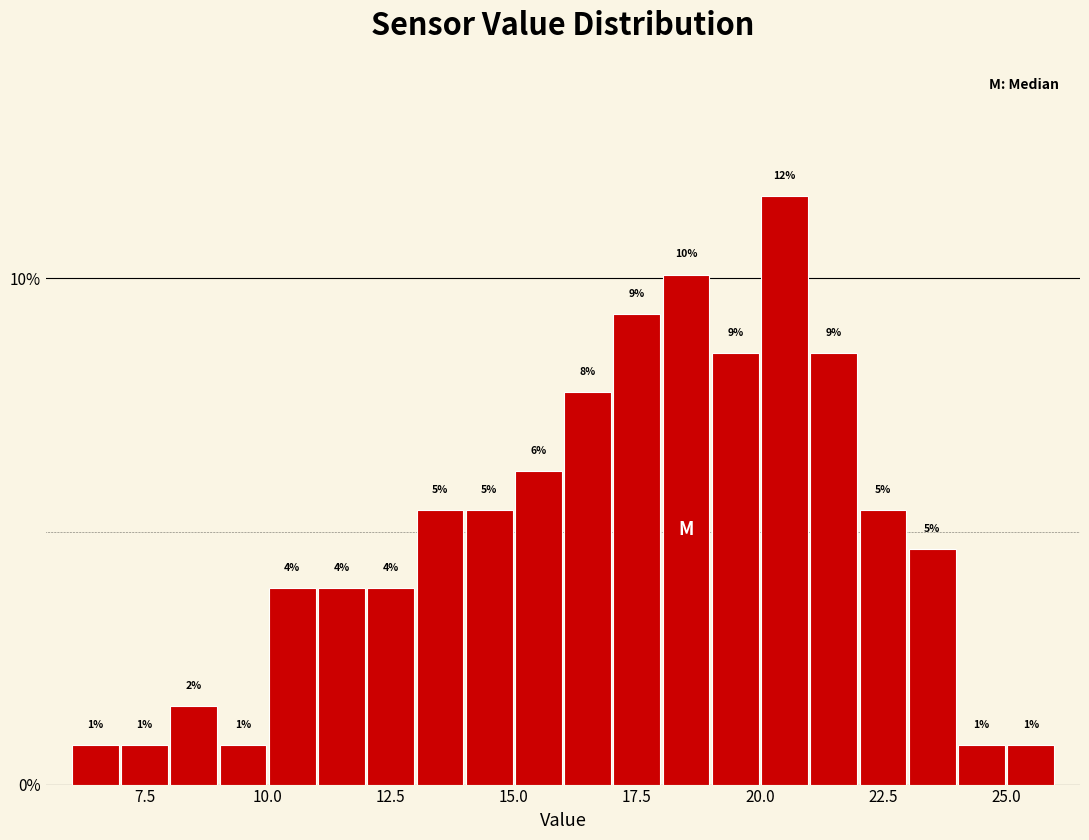

Around what value on the x-axis is the tallest bar? Give the approximate position of its centre, as read against the axis.

20.5